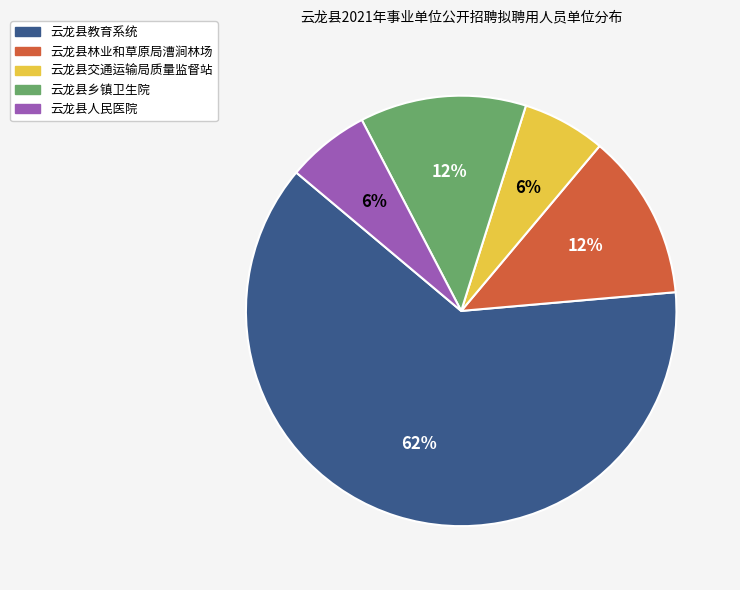

To the nearest percent, what is the average slice percentage?

20%